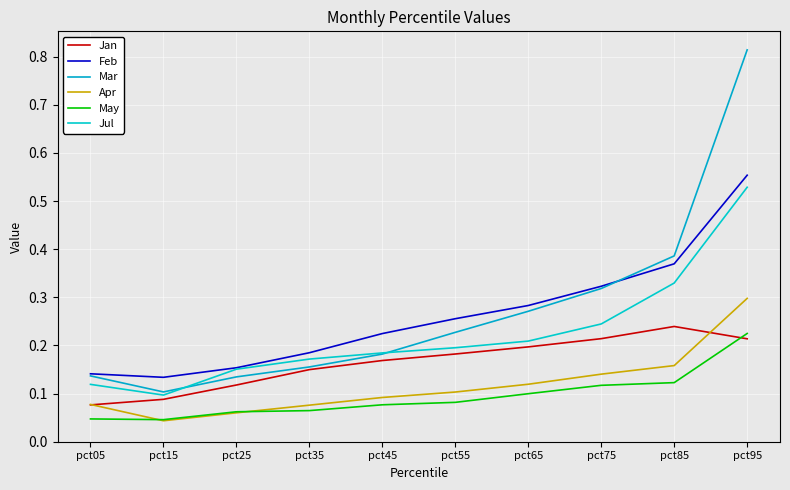

Where do May and Jan first cross each other?

pct85 and pct95